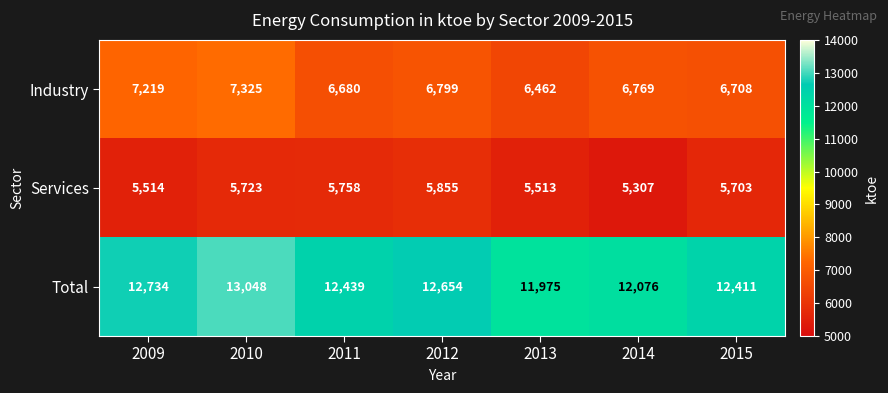

What is the total value across all series at 2014?

24152